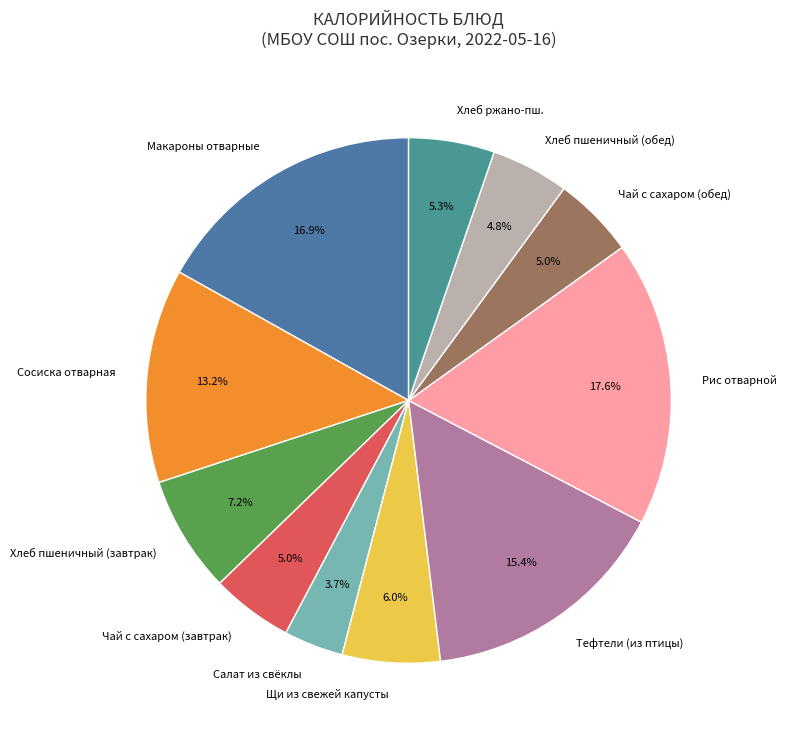

Does Щи из свежей капусты represent more than half of the total?

No